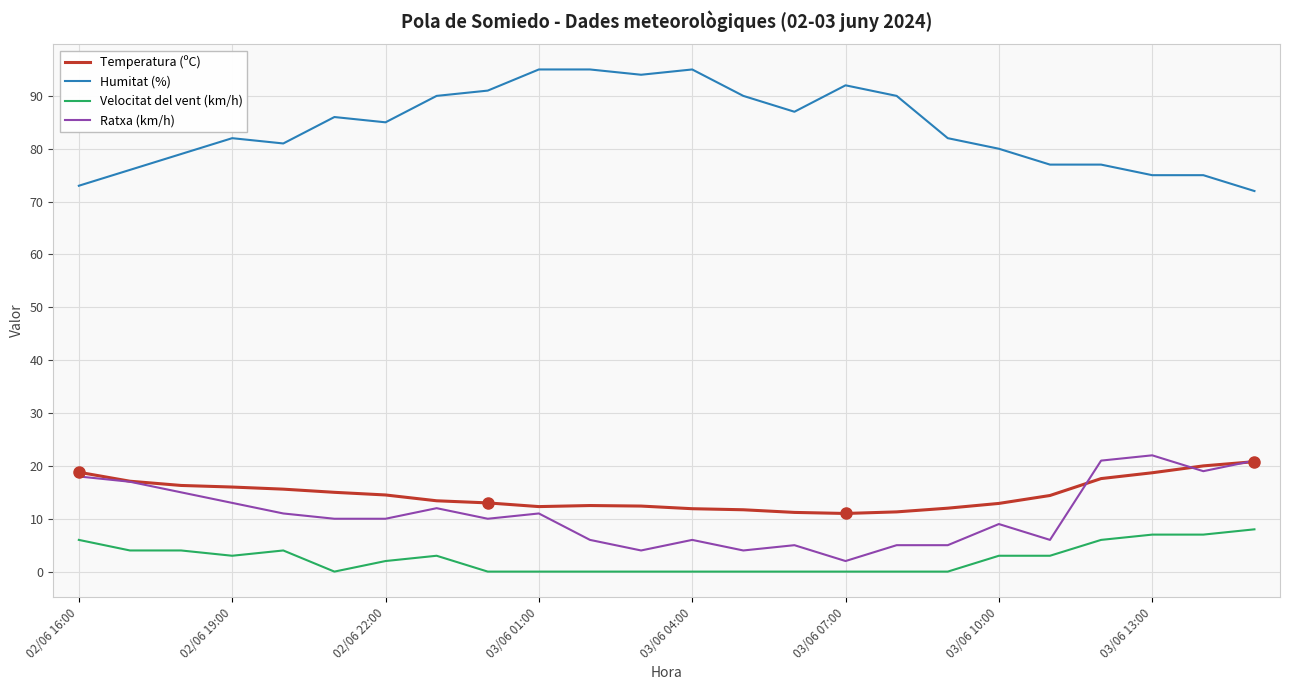

Does the chart display data point markers on the line(s)?

No